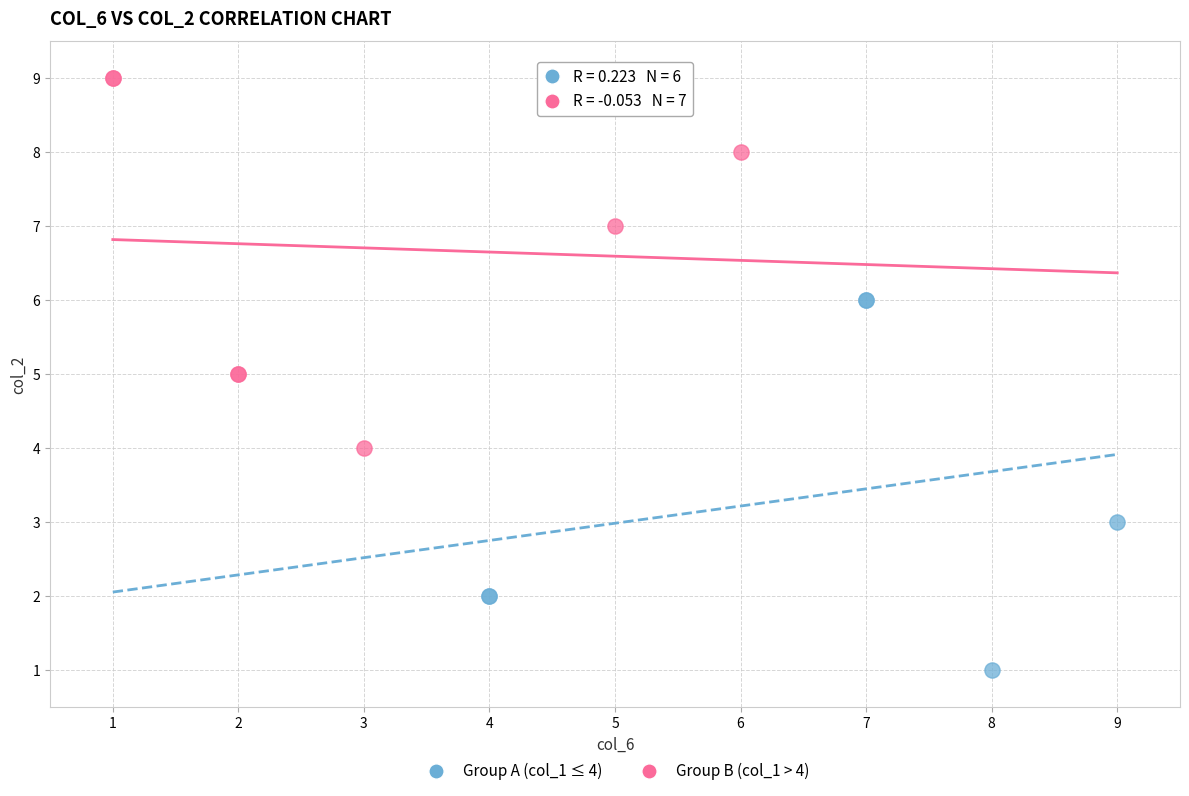

Which series reaches the maximum Y coordinate?

Group B (col_1 > 4)